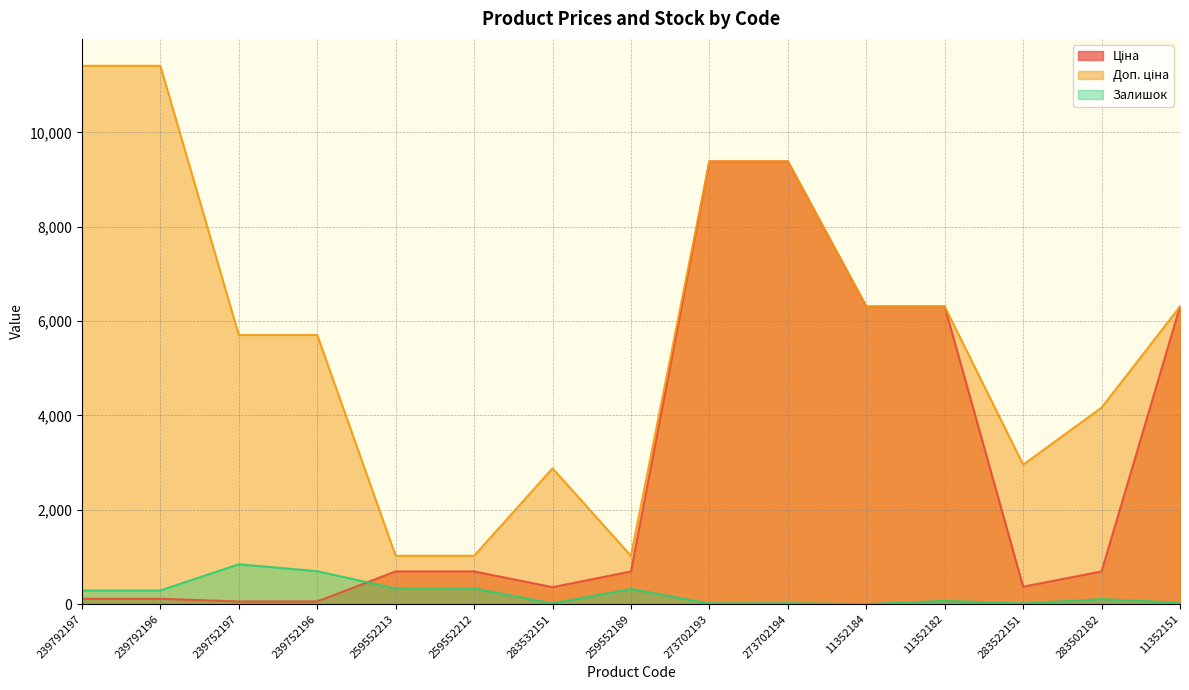

Is the value of Залишок at 11352151 greater than the value of Доп. ціна at 283532151?

No